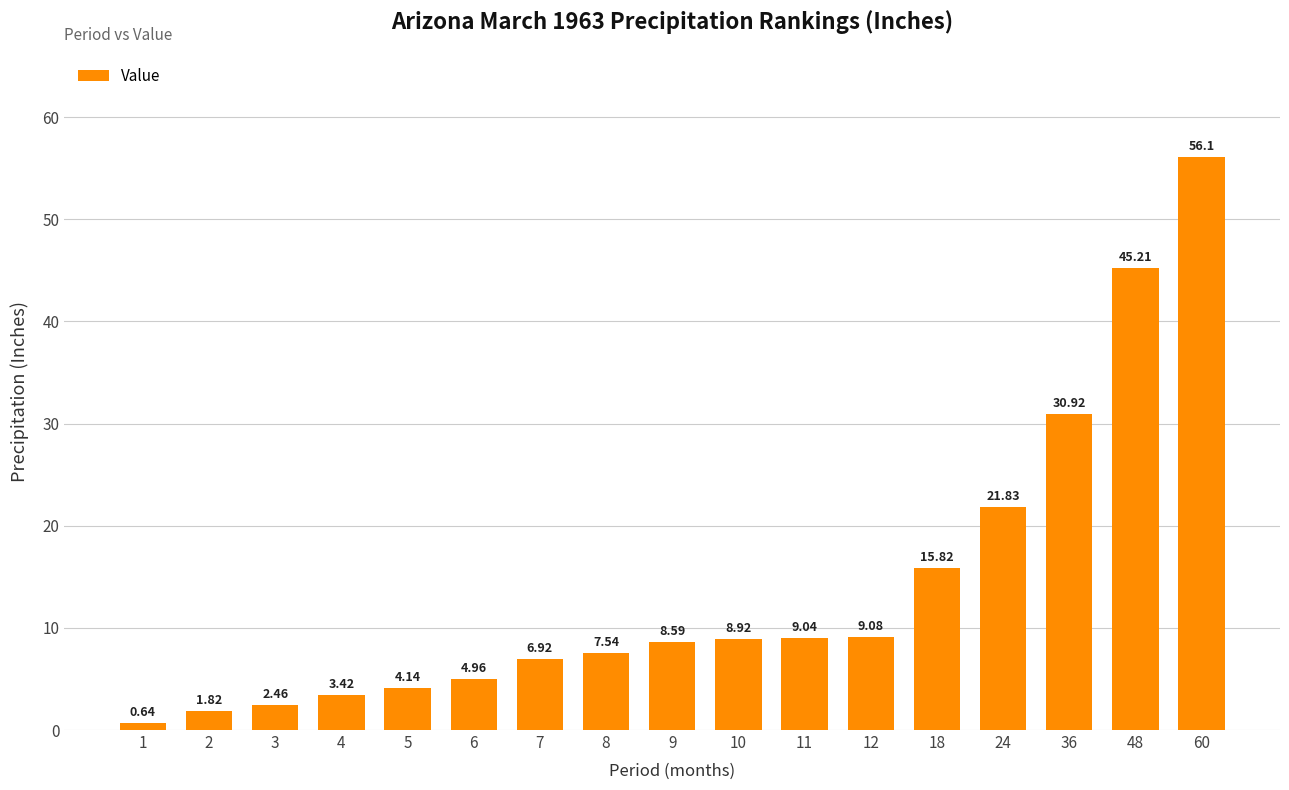

What is the change in value from 4 to 9?

+5.2